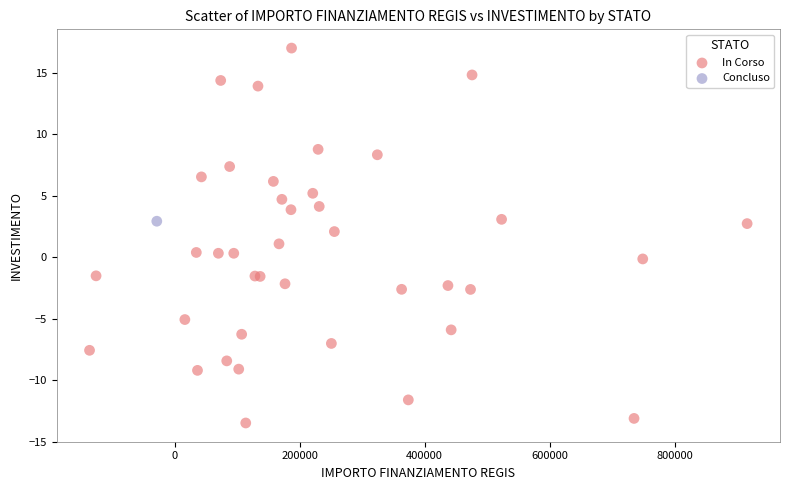

What are all the series names shown in the legend?

In Corso, Concluso